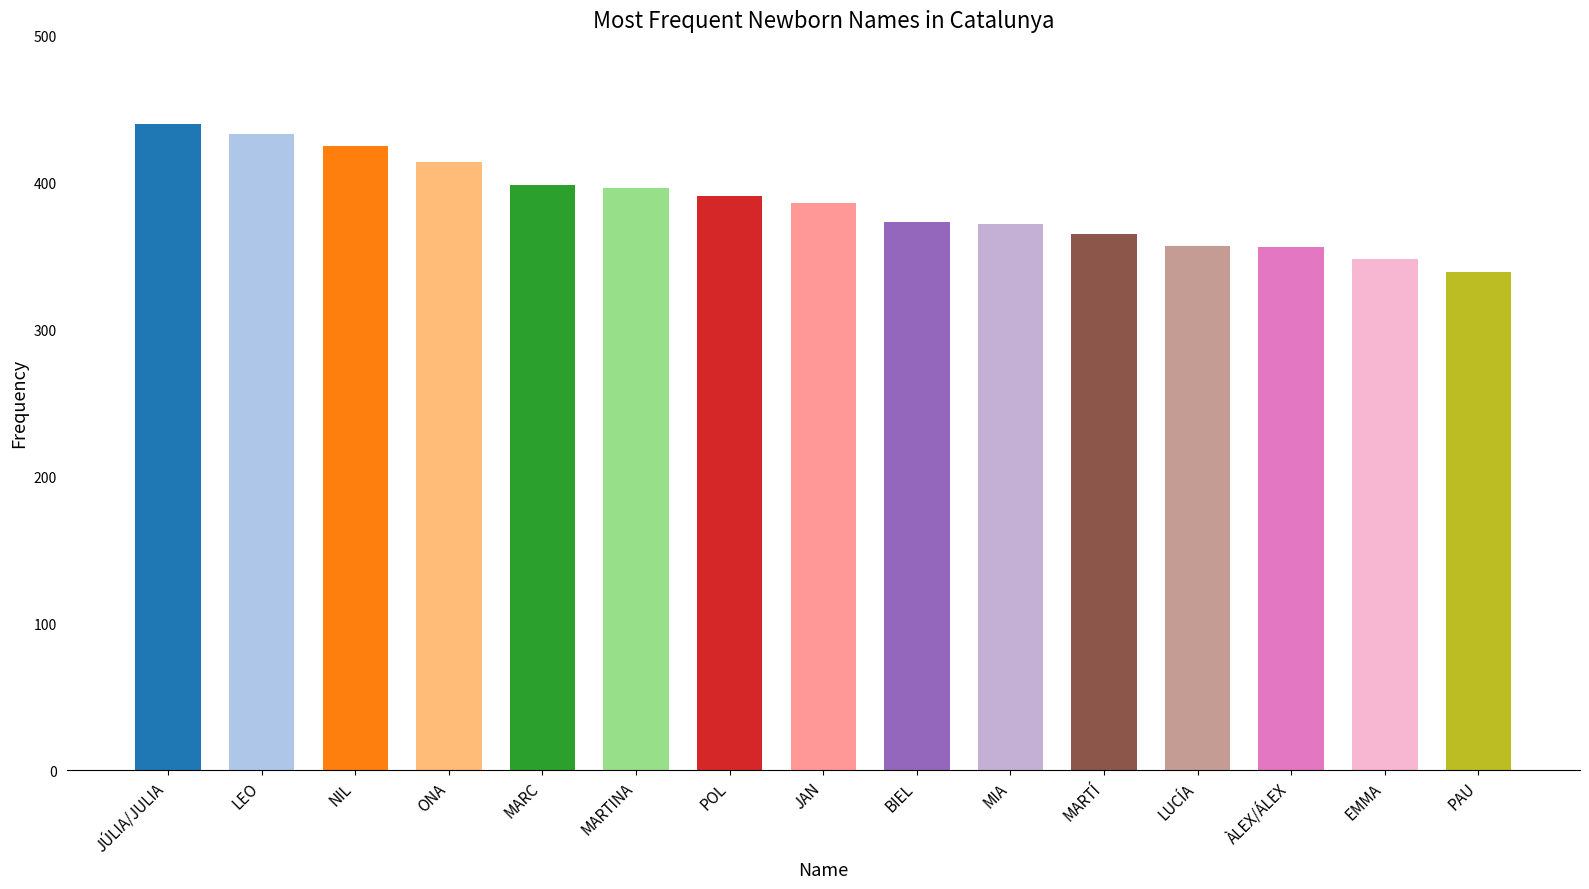

Which has a higher value, MARTÍ or MARTINA?

MARTINA